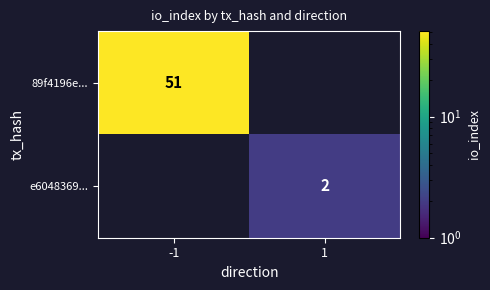

The 89f4196e... series shows 72.2 at -1. True or false?

False